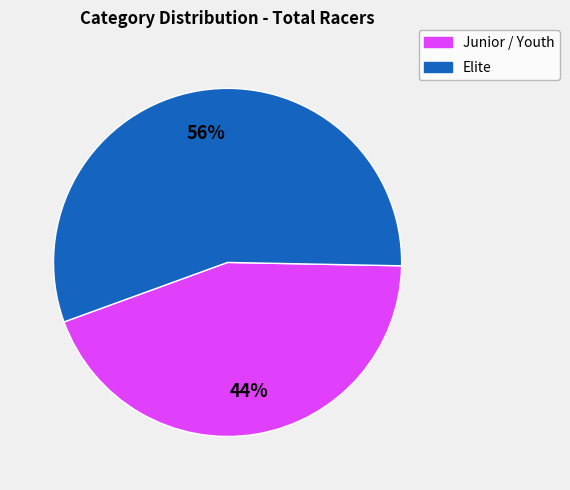

How many slices are in this pie chart?

2